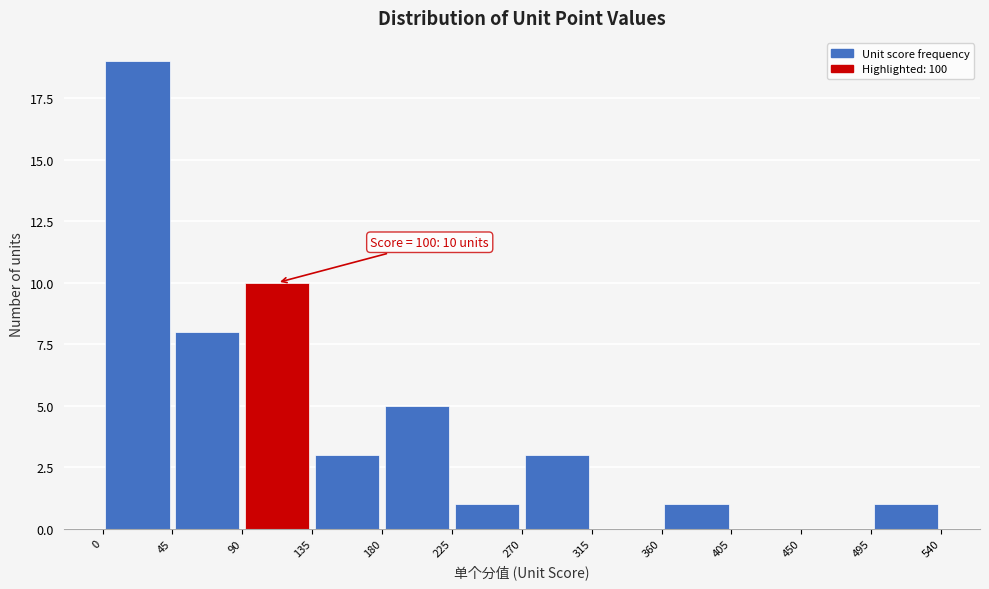

Over which range of the x-axis is the bar tallest?

0 to 45